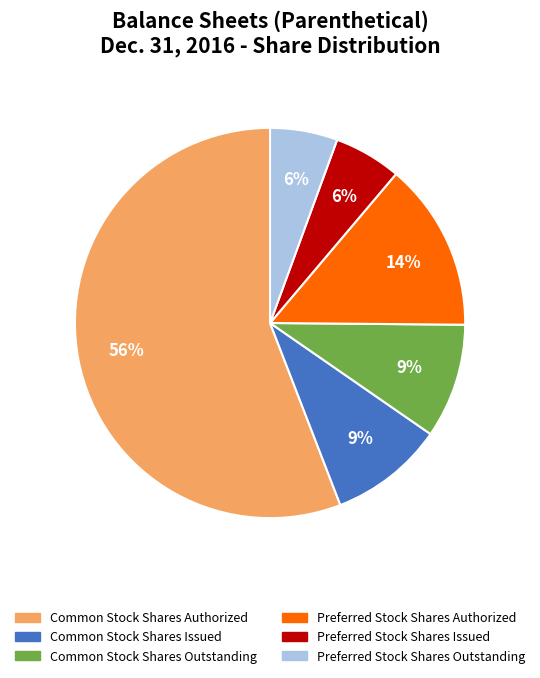

Which category has the biggest portion of the pie?

Common Stock Shares Authorized